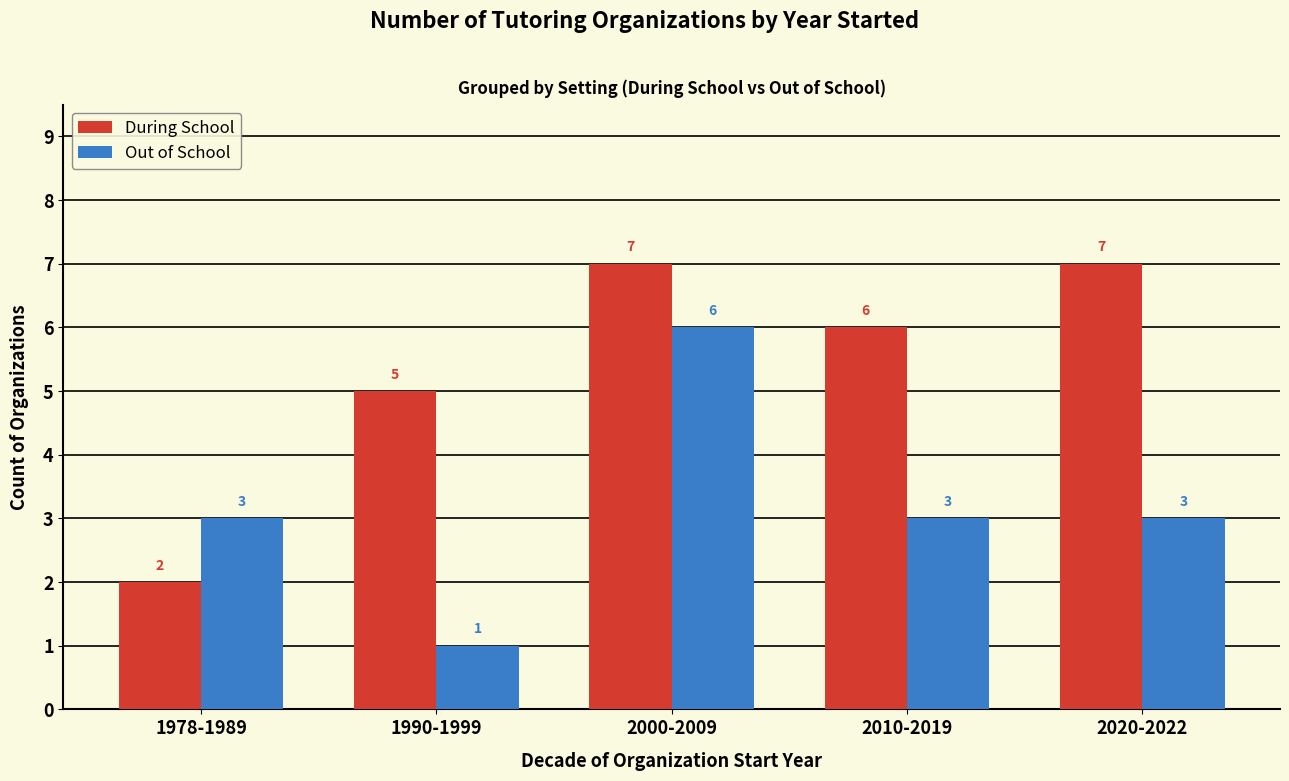

Rank the series by their maximum value, from lowest to highest.

Out of School, During School